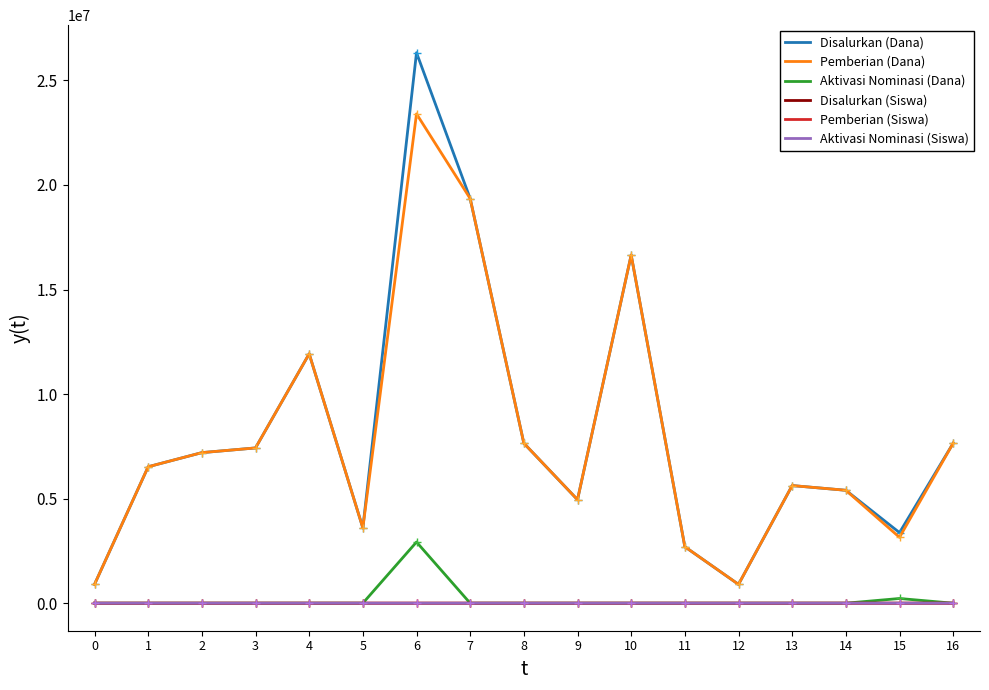

What is the difference between the Pemberian (Dana) values at 15 and 12?

2250000